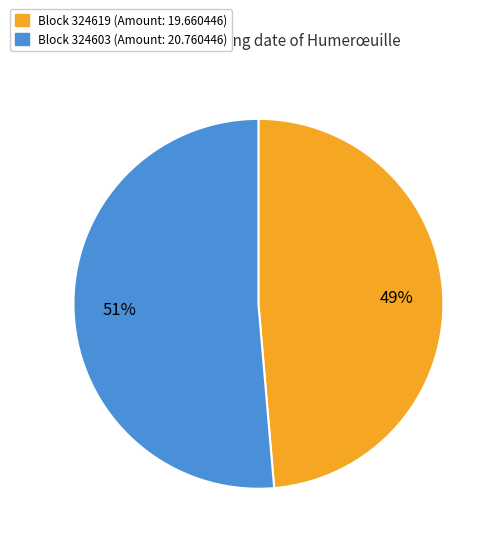

Is there a majority slice in this chart?

Yes